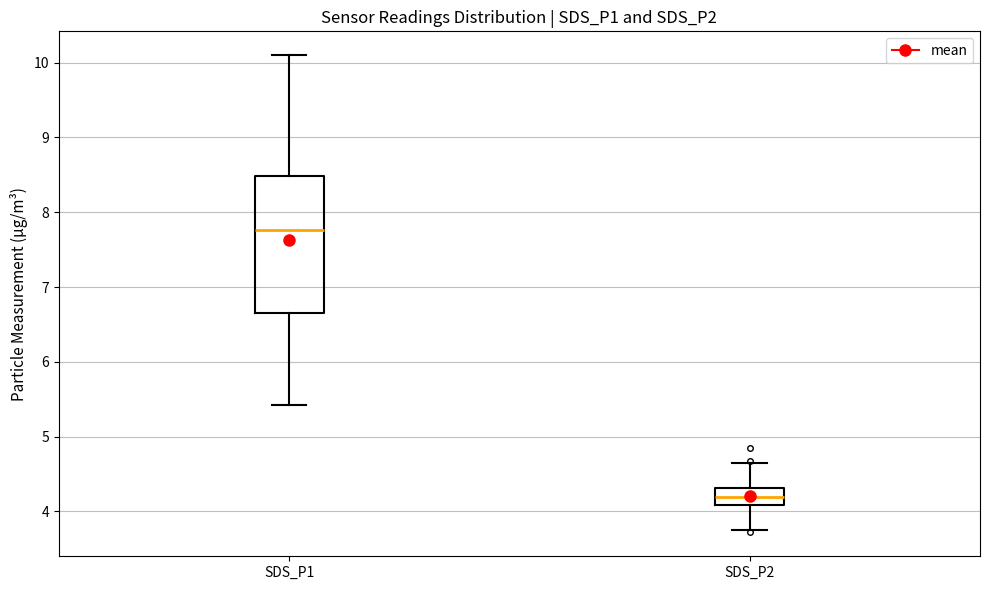

Comparing the boxes themselves (not the whiskers), which one is the tallest?

SDS_P1